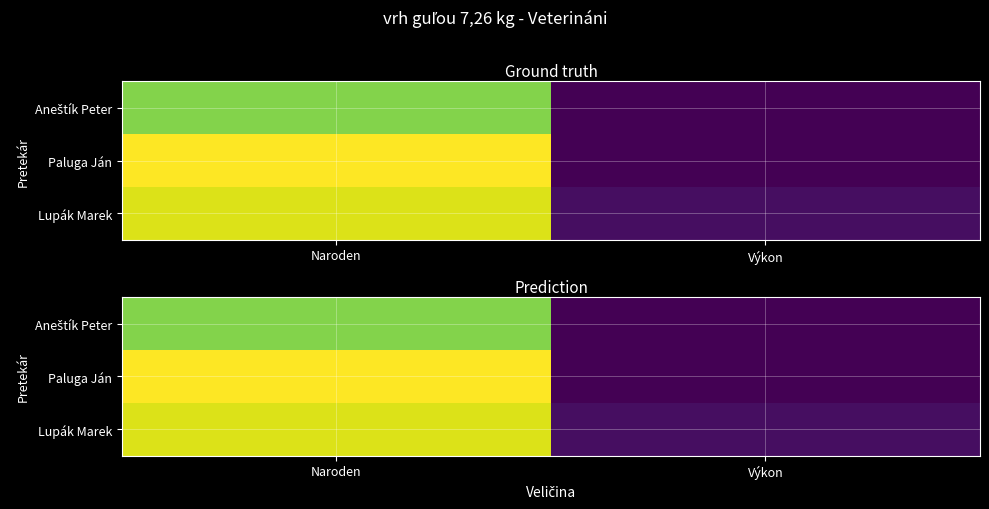

What is the smallest value displayed?

0.1